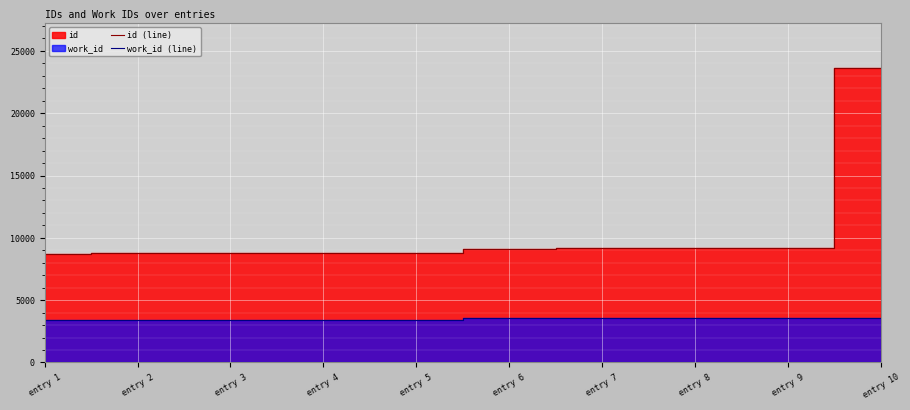

Rank the series by their maximum value, from highest to lowest.

id (line), work_id (line)